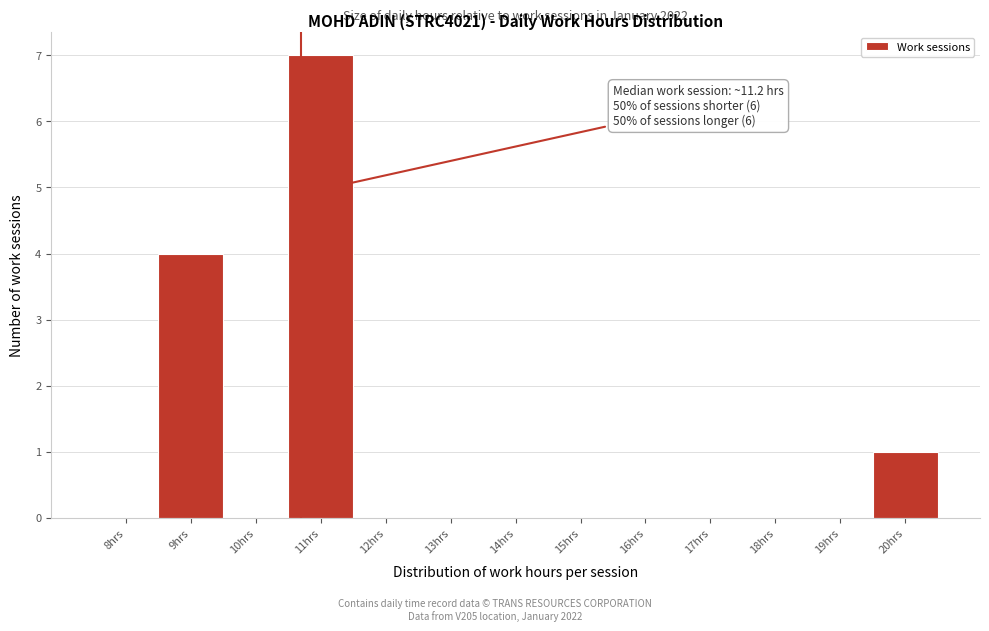

Reading left to right, what are all the values shown in this chart?

8hrs=0	9hrs=4	10hrs=0	11hrs=7	12hrs=0	13hrs=0	14hrs=0	15hrs=0	16hrs=0	17hrs=0	18hrs=0	19hrs=0	20hrs=1